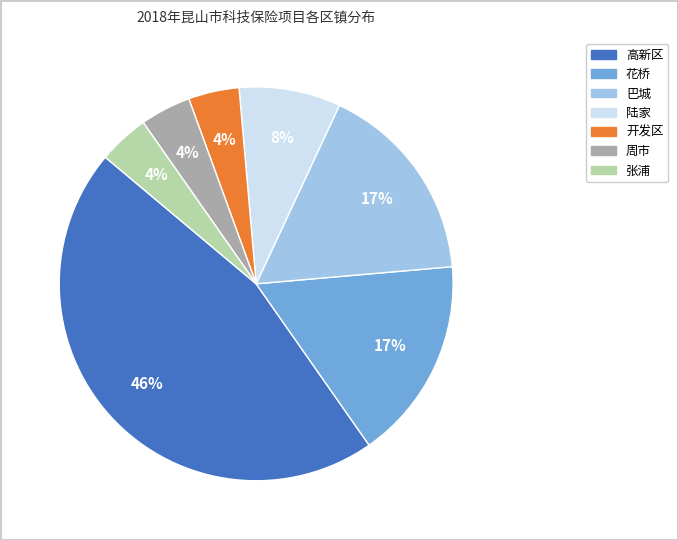

To the nearest percent, what is the difference between the 高新区 and 花桥 slice percentages?

29%